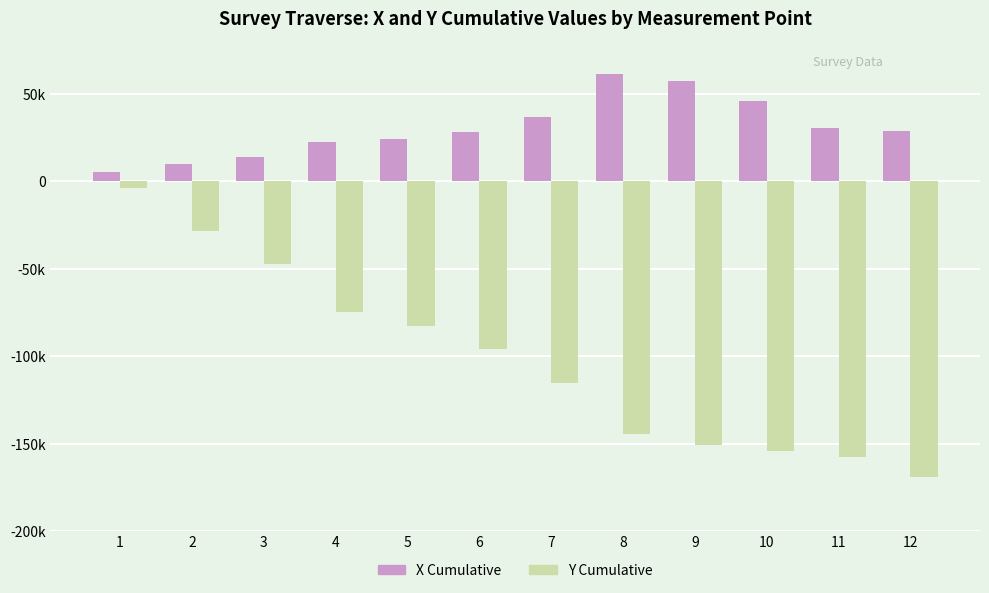

Between 2 and 3, which is larger?

3